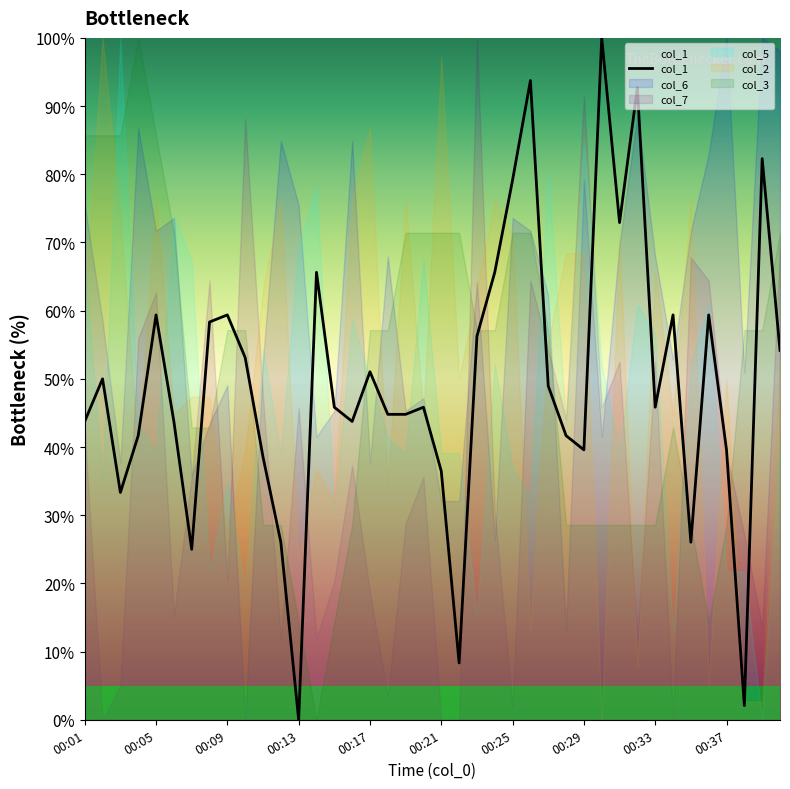

The col_2 series shows 76.3 at 00:05. True or false?

True